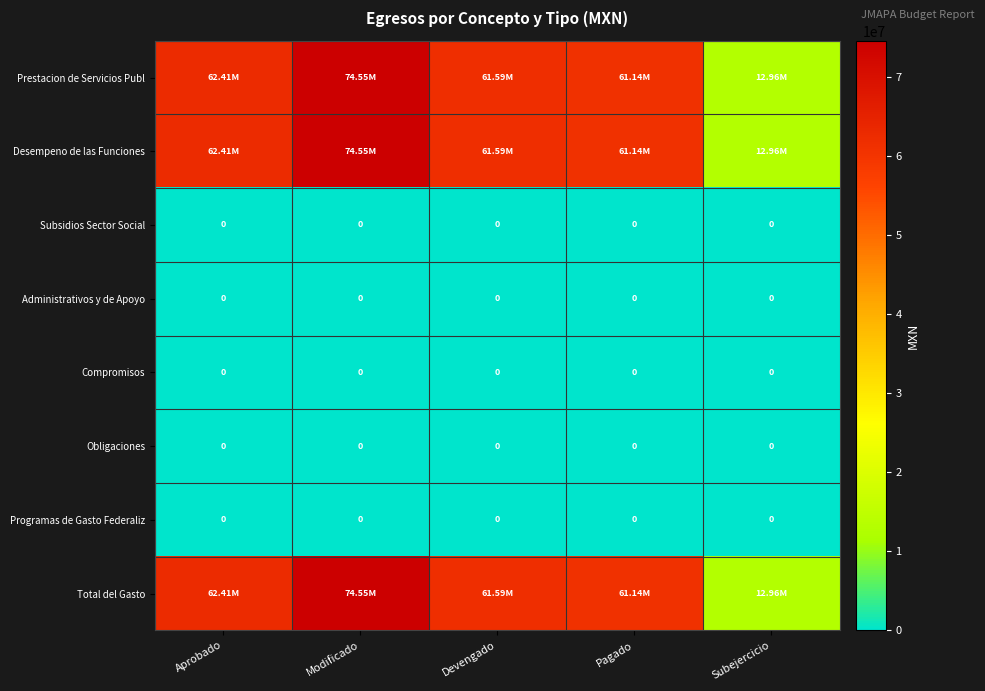

Which label corresponds to the largest value in the chart?

Modificado